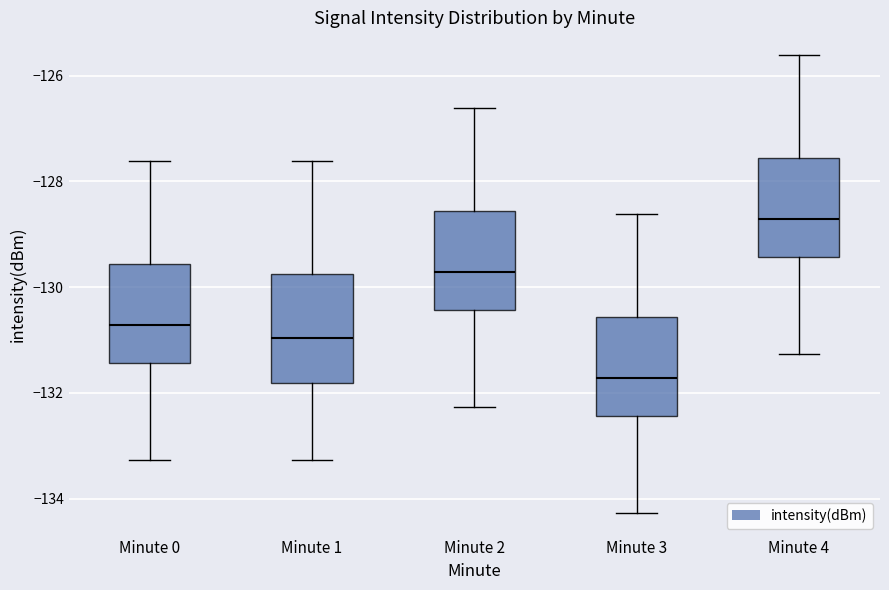

Where does the lower whisker of the box for Minute 4 end on the y-axis? The values are not printed on the chart, so give them approximately, as read against the axis.

-131.2